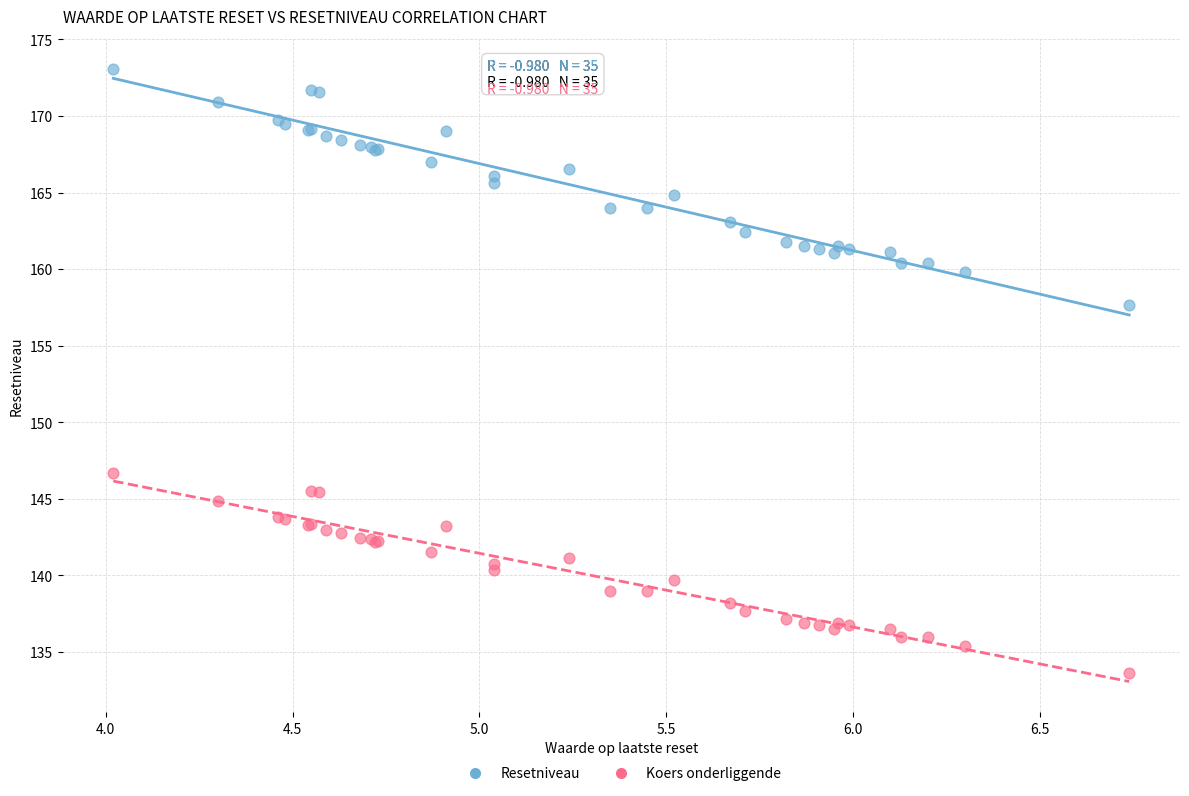

Across all series, what Y value is closest to 153?

157.7